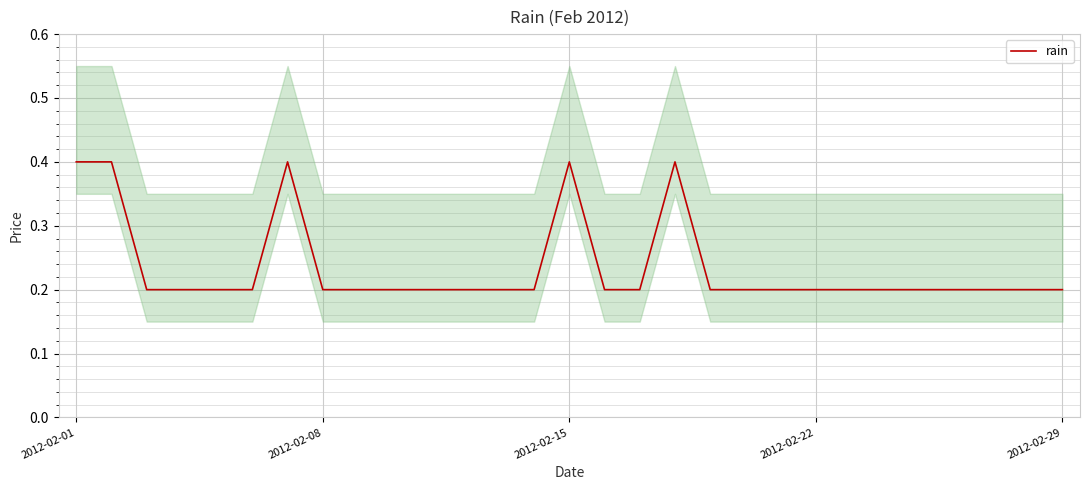

Is this an area chart (filled region under the line)?

No